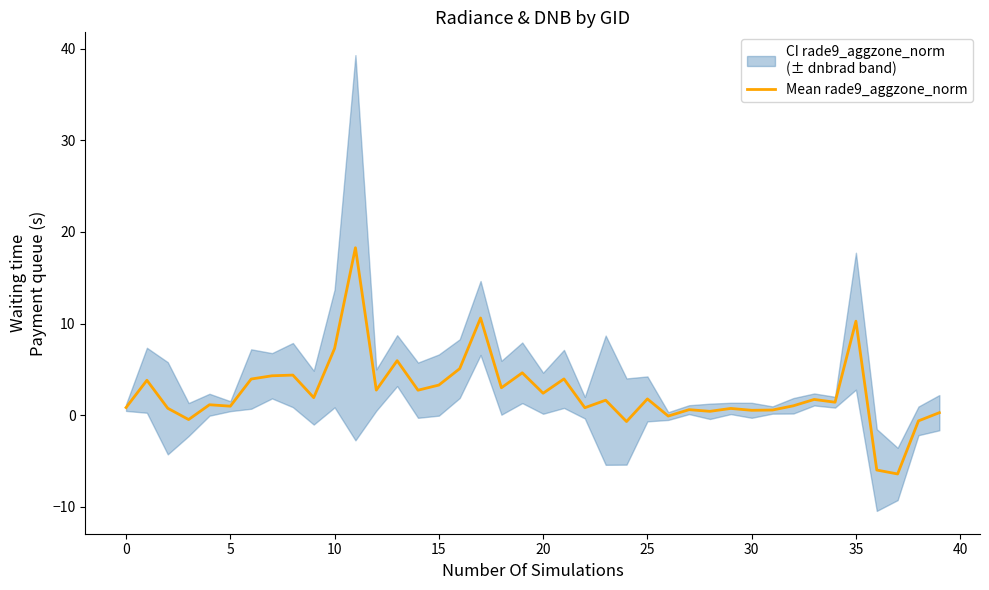

At which category does the chart reach its peak across all series?

11